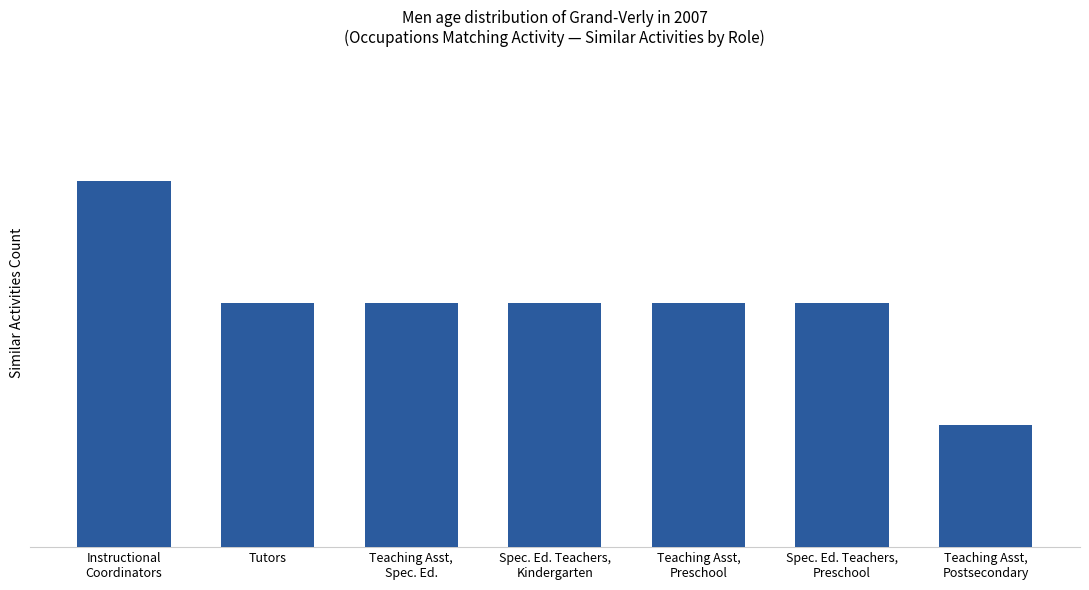

Reading right to left, what are all the values shown in this chart?

1	2	2	2	2	2	3